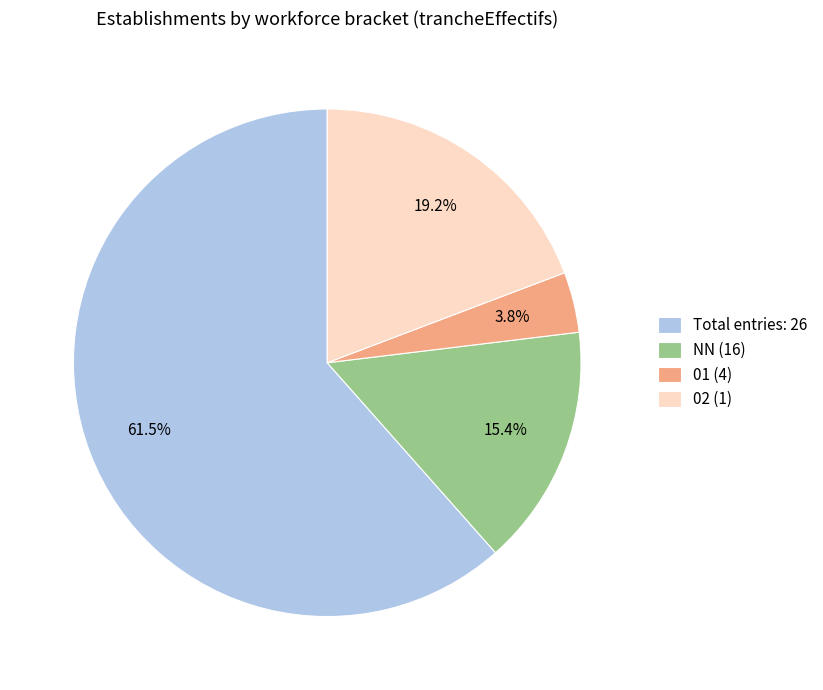

Between NN (16) and Total entries: 26, which is larger?

Total entries: 26